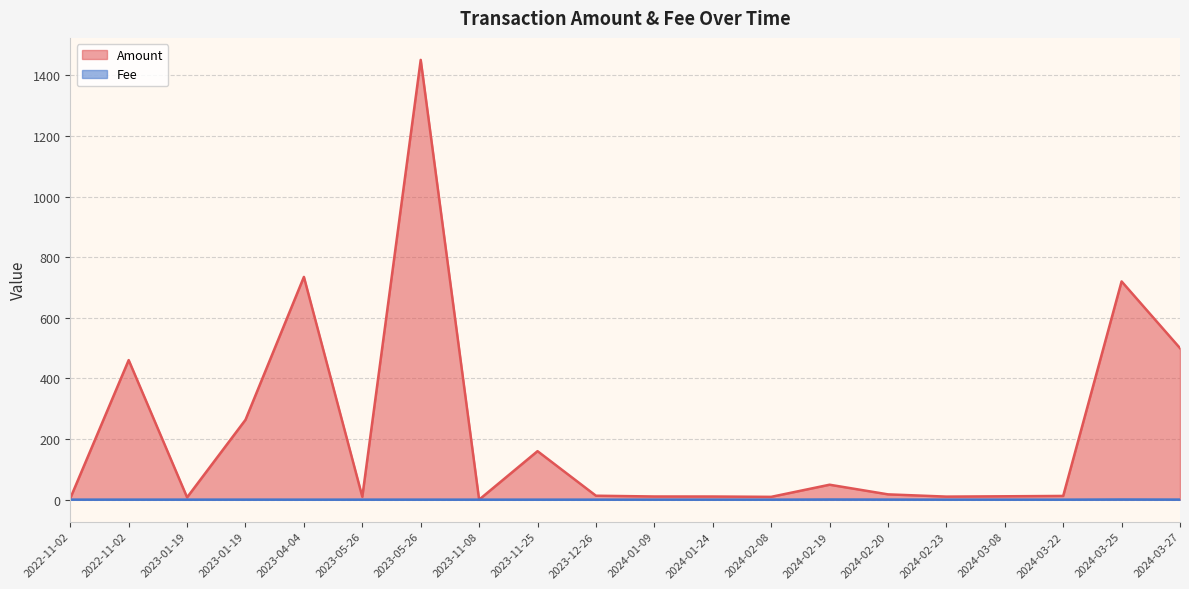

Where is Amount nearest to the value 725?

2024-03-25